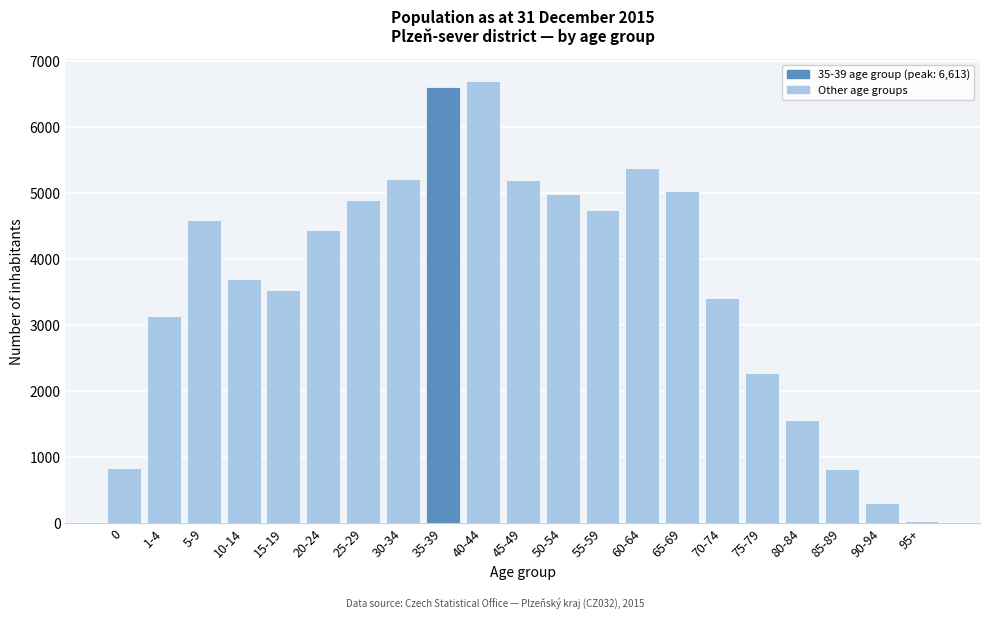

The value at 30-34 is 5219. True or false?

True